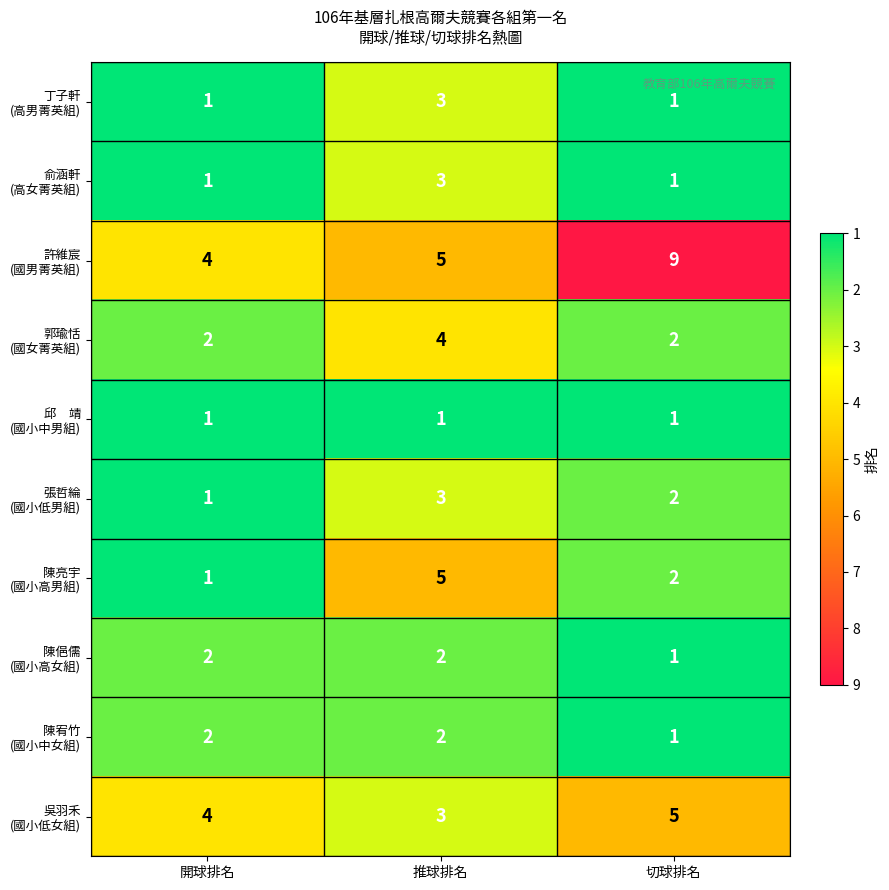

At which category is the sum across all series the highest?

推球排名